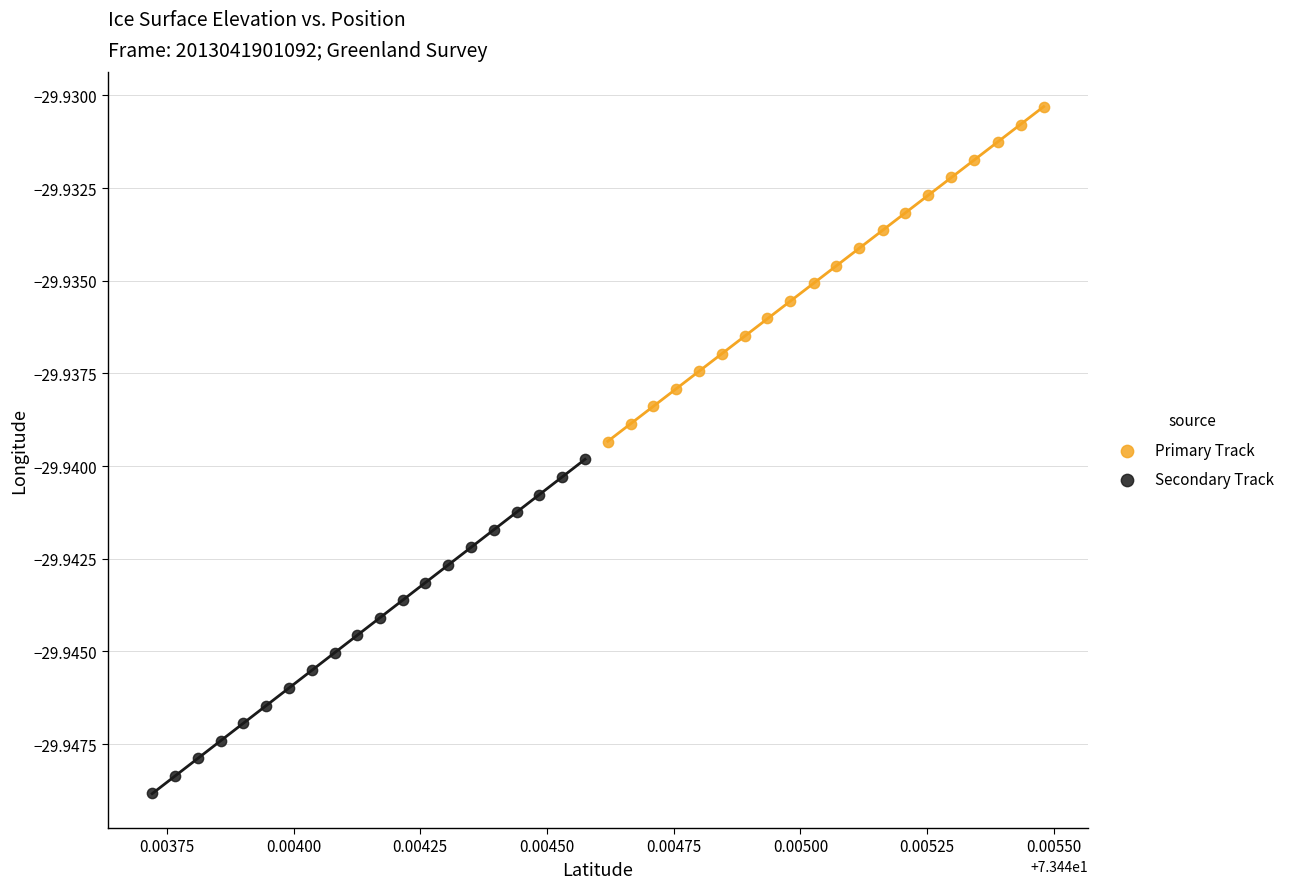

Which series contains the highest Y value?

Primary Track